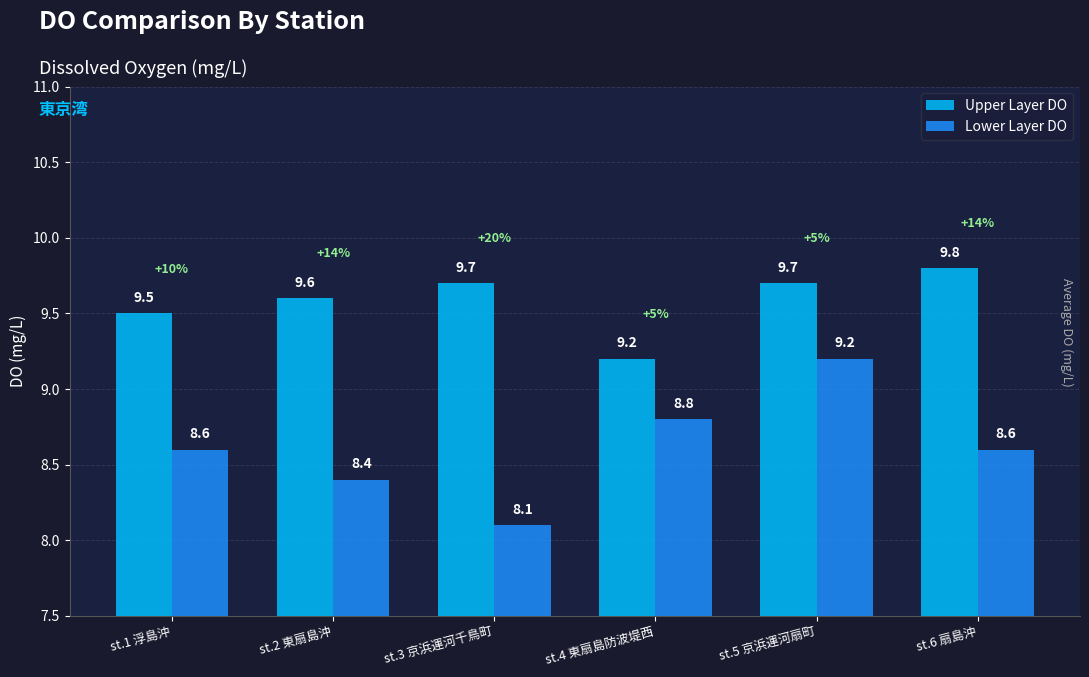

What is the label of the 4th bar from the left?

st.4 東扇島防波堤西